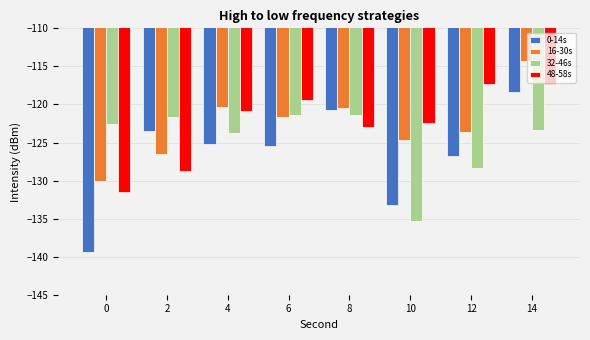

What is the difference between the second highest and minimum values in the 48-58s series?

14.2